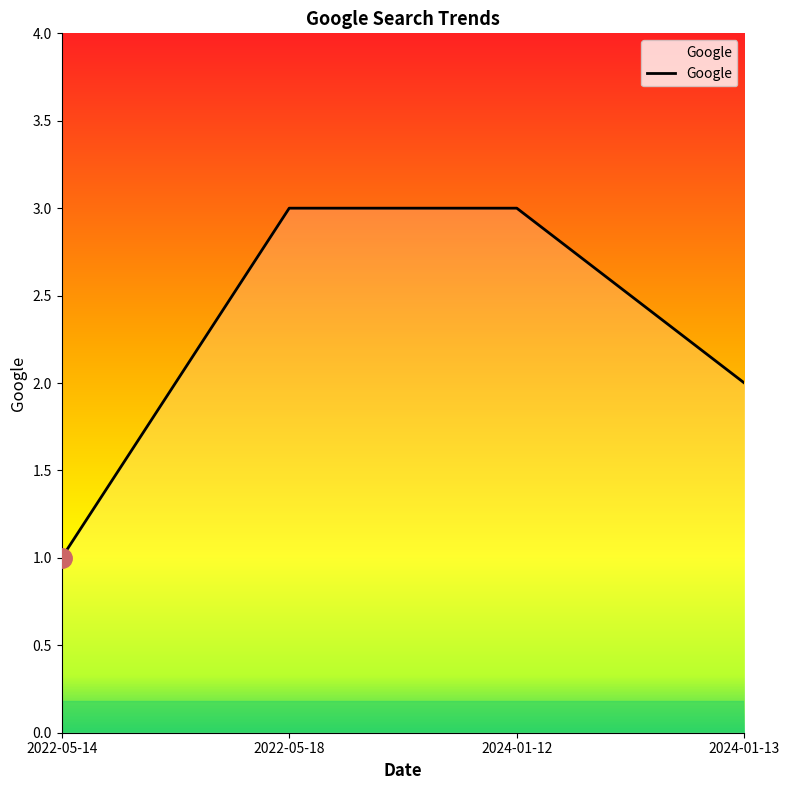

Is this an area chart (filled region under the line)?

No